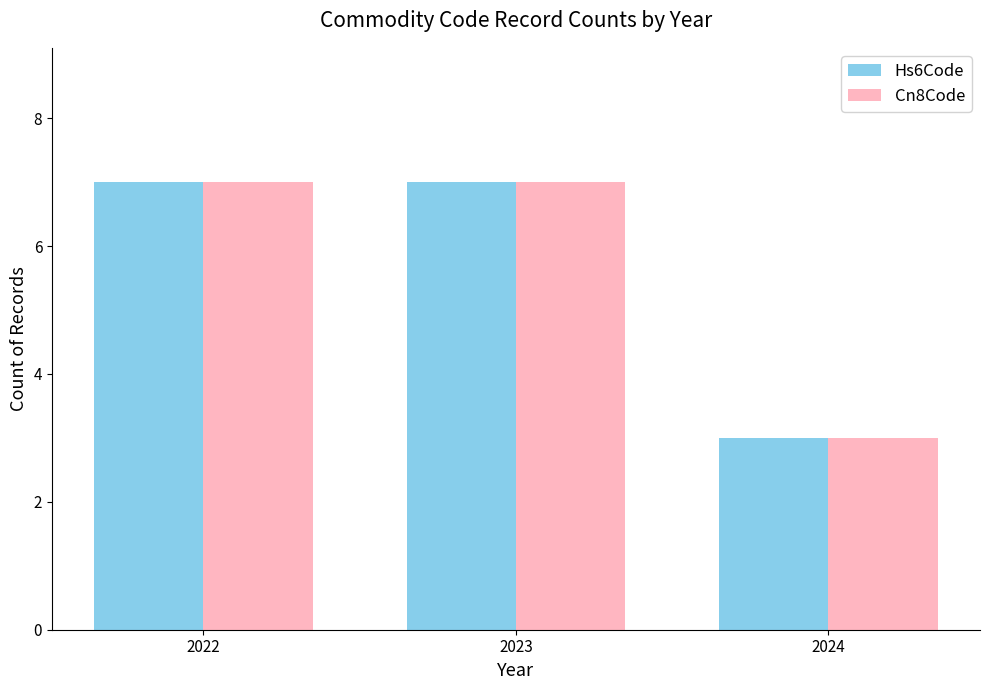

Count the Hs6Code values in the range 3 to 7.

3